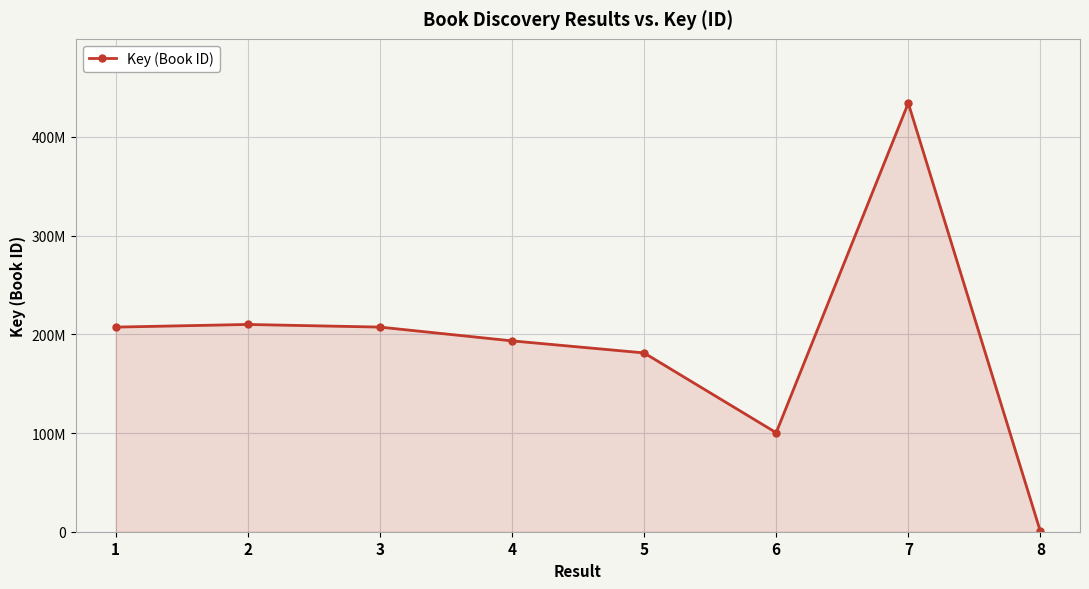

What value does the data have at 4, to the nearest 100?

193340400